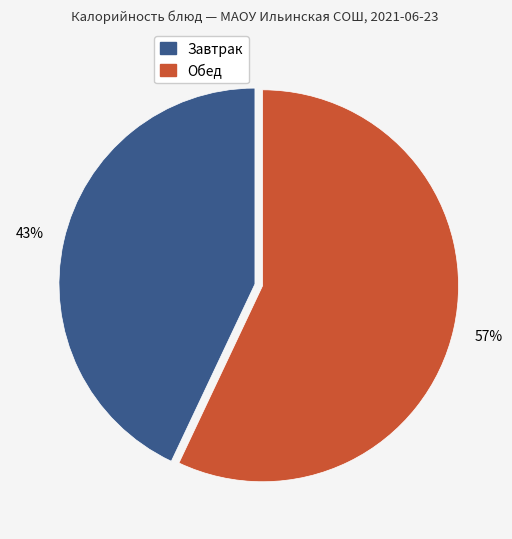

Is there any slice that represents more than half of the pie?

Yes